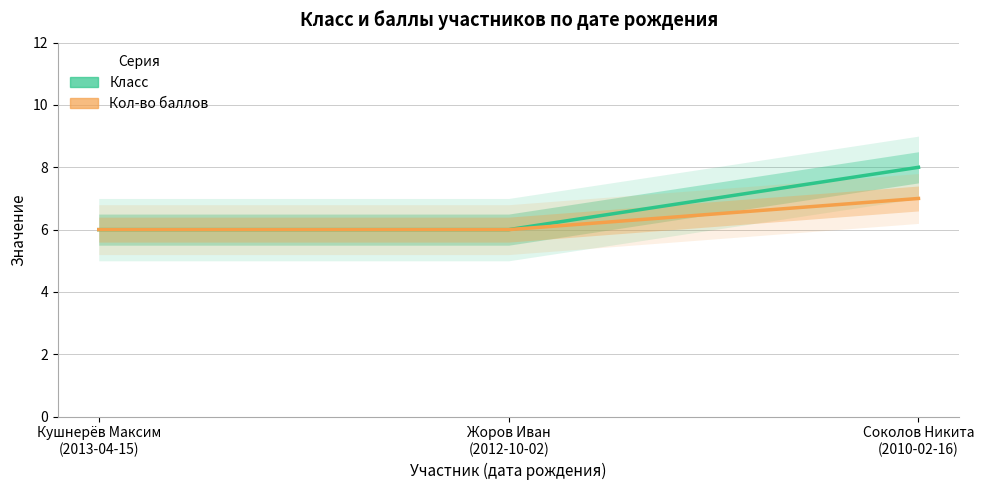

Rank the series at Жоров Иван (2012-10-02) from lowest to highest value.

Класс, Кол-во баллов